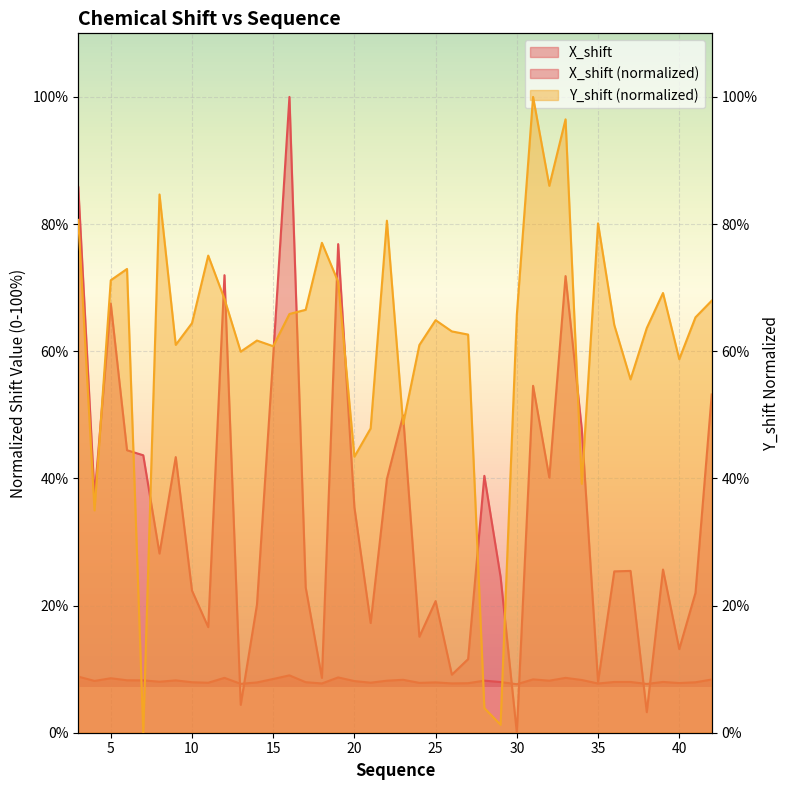

Reading left to right, list all the values displayed in this chart.

X_shift: 8.8	8.1	8.6	8.2	8.2	8.0	8.2	7.9	7.9	8.6	7.7	7.9	8.5	9.0	7.9	7.8	8.7	8.1	7.9	8.2	8.3	7.8	7.9	7.8	7.8	8.2	8.0	7.6	8.4	8.2	8.6	8.3	7.7	8.0	8.0	7.7	8.0	7.8	7.9	8.4
Y_shift: 80.7	35.0	71.2	72.9	0.0	84.7	61.0	64.4	75.0	68.2	59.9	61.7	60.8	65.9	66.5	77.1	70.9	43.4	47.9	80.5	48.6	61.0	64.9	63.1	62.6	3.9	1.3	65.7	100.0	86.0	96.5	39.1	80.1	64.1	55.6	63.6	69.2	58.8	65.3	68.0